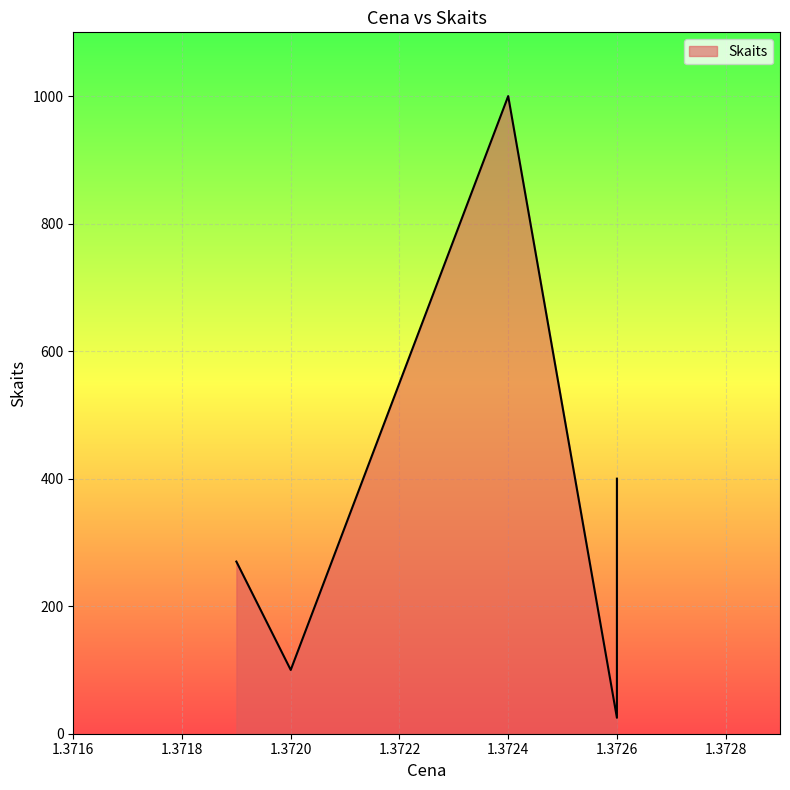

List the labels in order of value, smallest first.

1.3726, 1.372, 1.3719, 1.3726, 1.3724